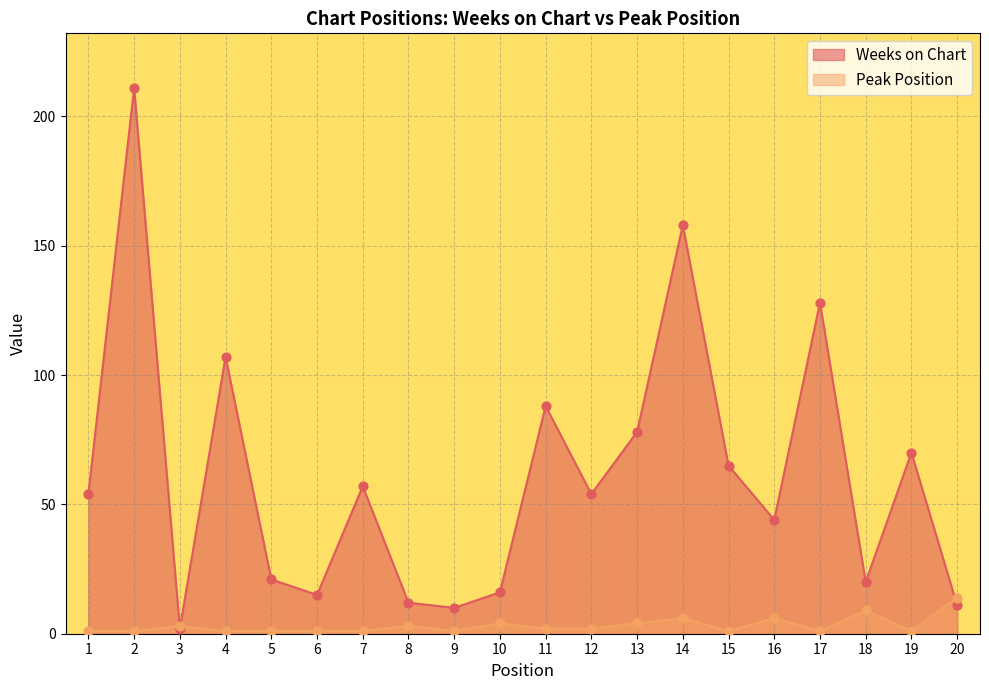

What is the total value across all series at 1?

55